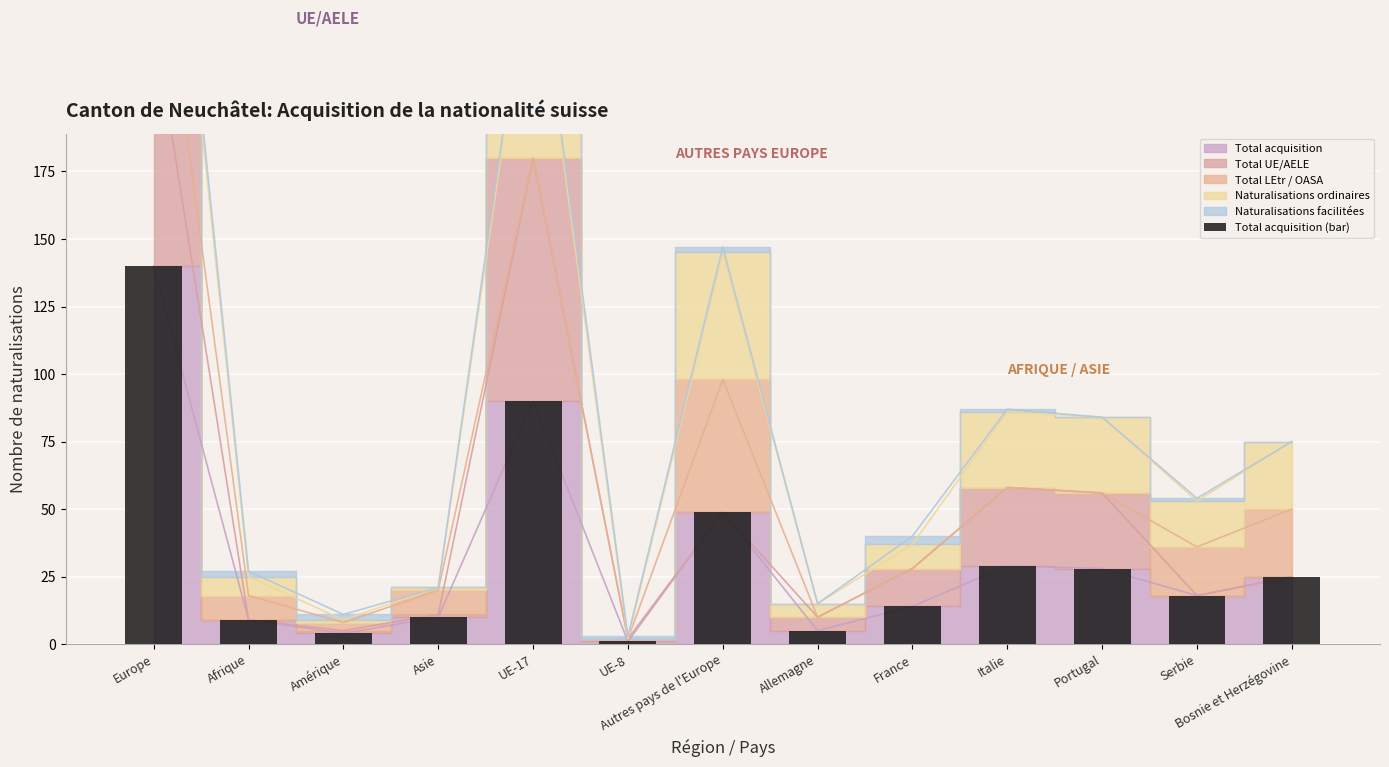

Reading left to right, list all the values displayed in this chart.

Europe=140	Afrique=9	Amérique=4	Asie=10	UE-17=90	UE-8=1	Autres pays de l'Europe=49	Allemagne=5	France=14	Italie=29	Portugal=28	Serbie=18	Bosnie et Herzégovine=25